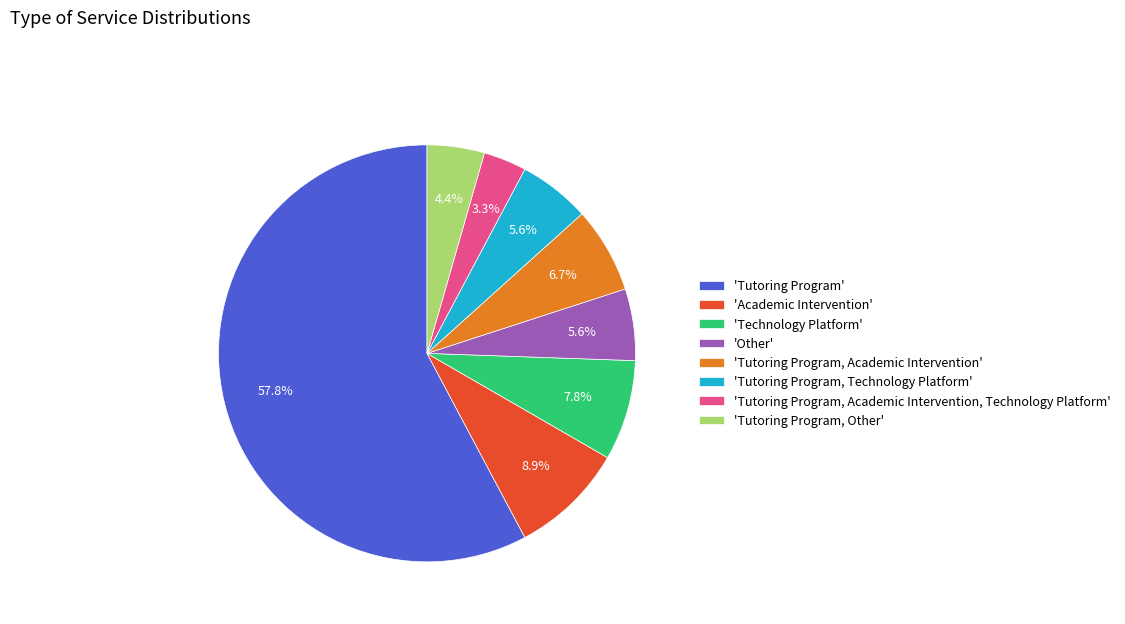

What is the ratio of the value at 'Academic Intervention' to the value at 'Tutoring Program, Academic Intervention'?

1.3